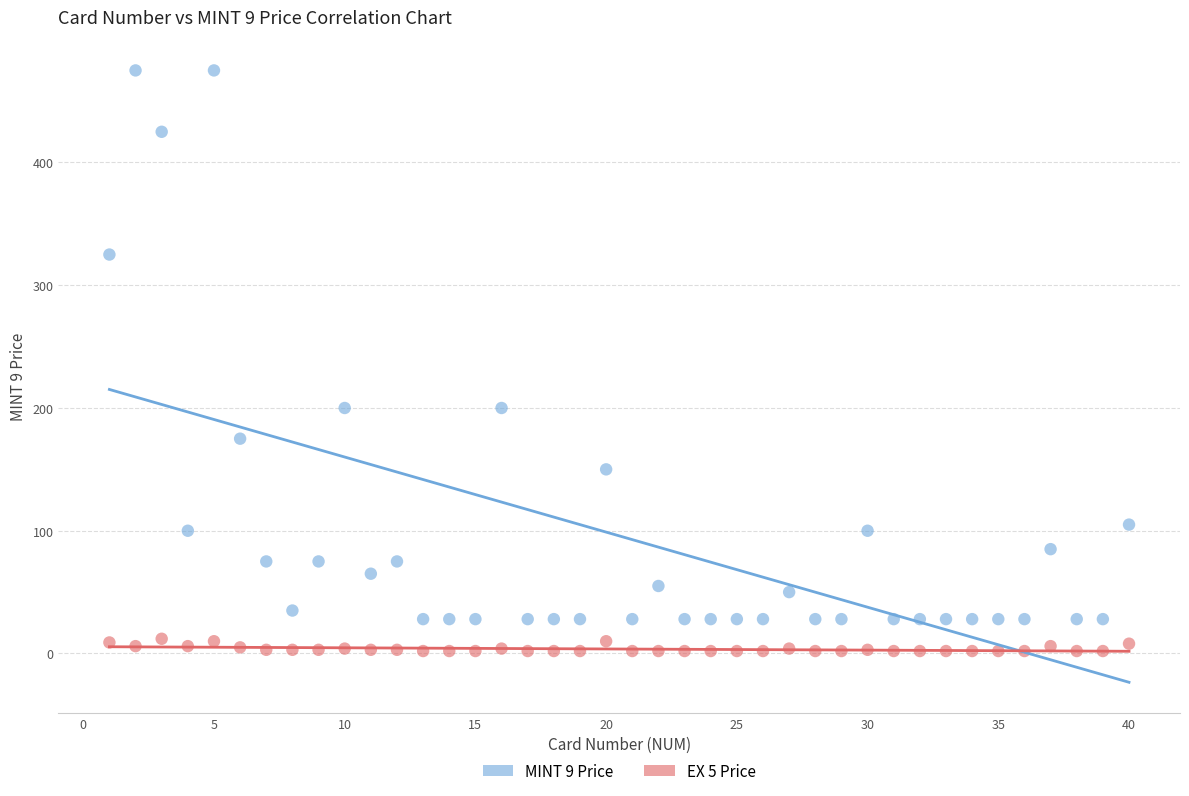

Across all data points, what is the range of X values (max minus min)?

39